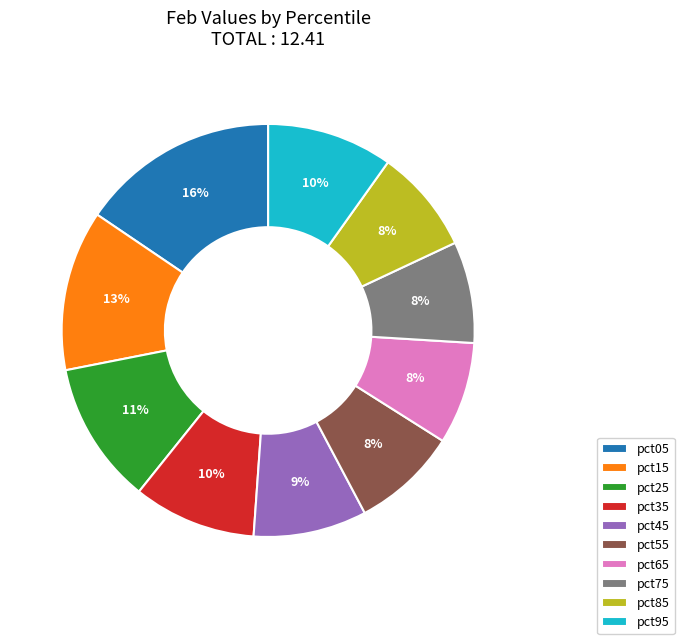

The pct25 slice represents 11% of the pie. True or false?

True